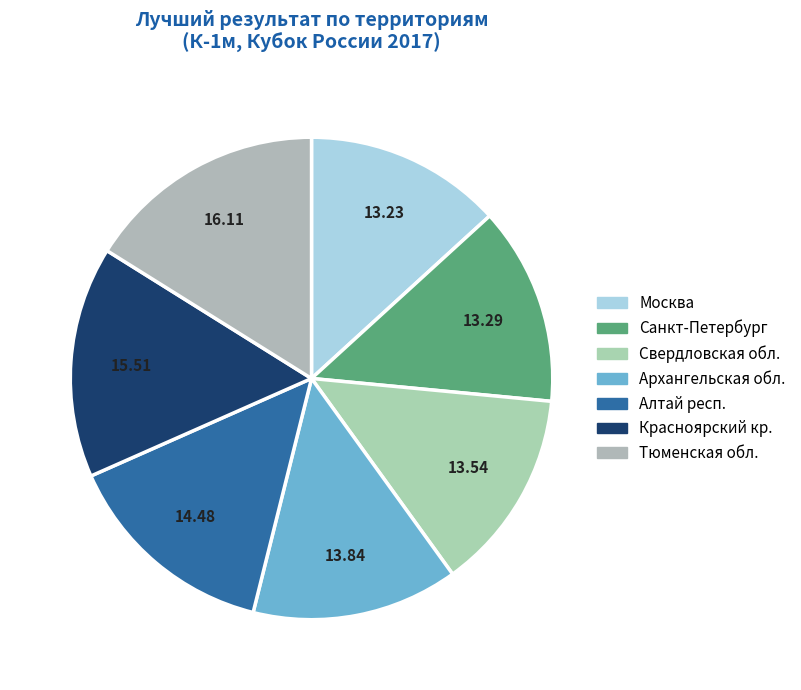

What portion of the pie excludes Москва?

86.8%